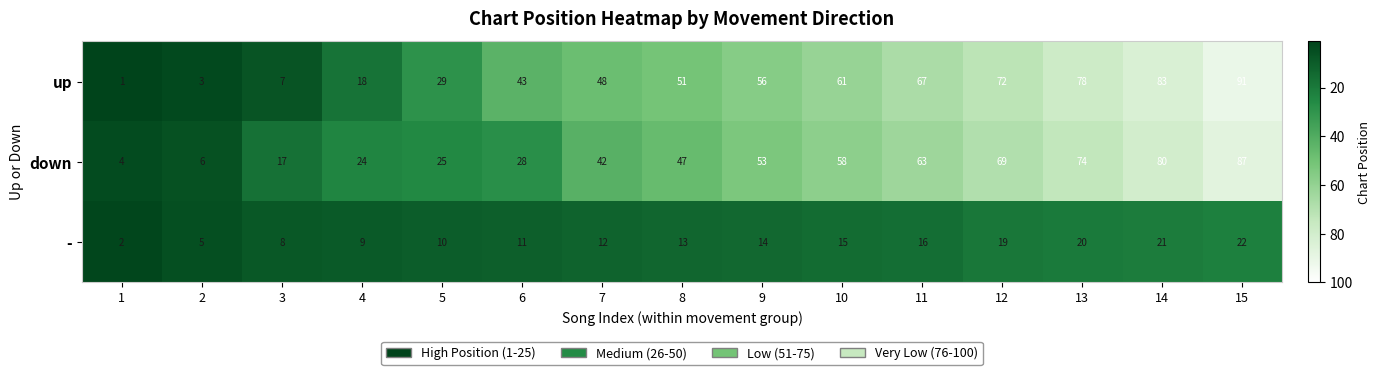

What is the spread (max minus min) of values at 2?

3